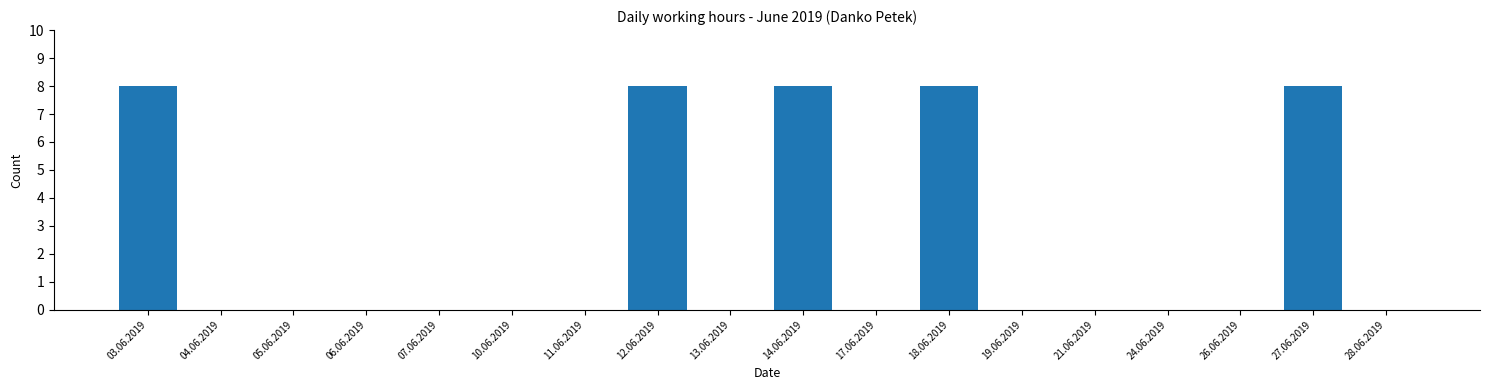

Reading left to right, what are all the values shown in this chart?

03.06.2019=8	04.06.2019=0	05.06.2019=0	06.06.2019=0	07.06.2019=0	10.06.2019=0	11.06.2019=0	12.06.2019=8	13.06.2019=0	14.06.2019=8	17.06.2019=0	18.06.2019=8	19.06.2019=0	21.06.2019=0	24.06.2019=0	26.06.2019=0	27.06.2019=8	28.06.2019=0